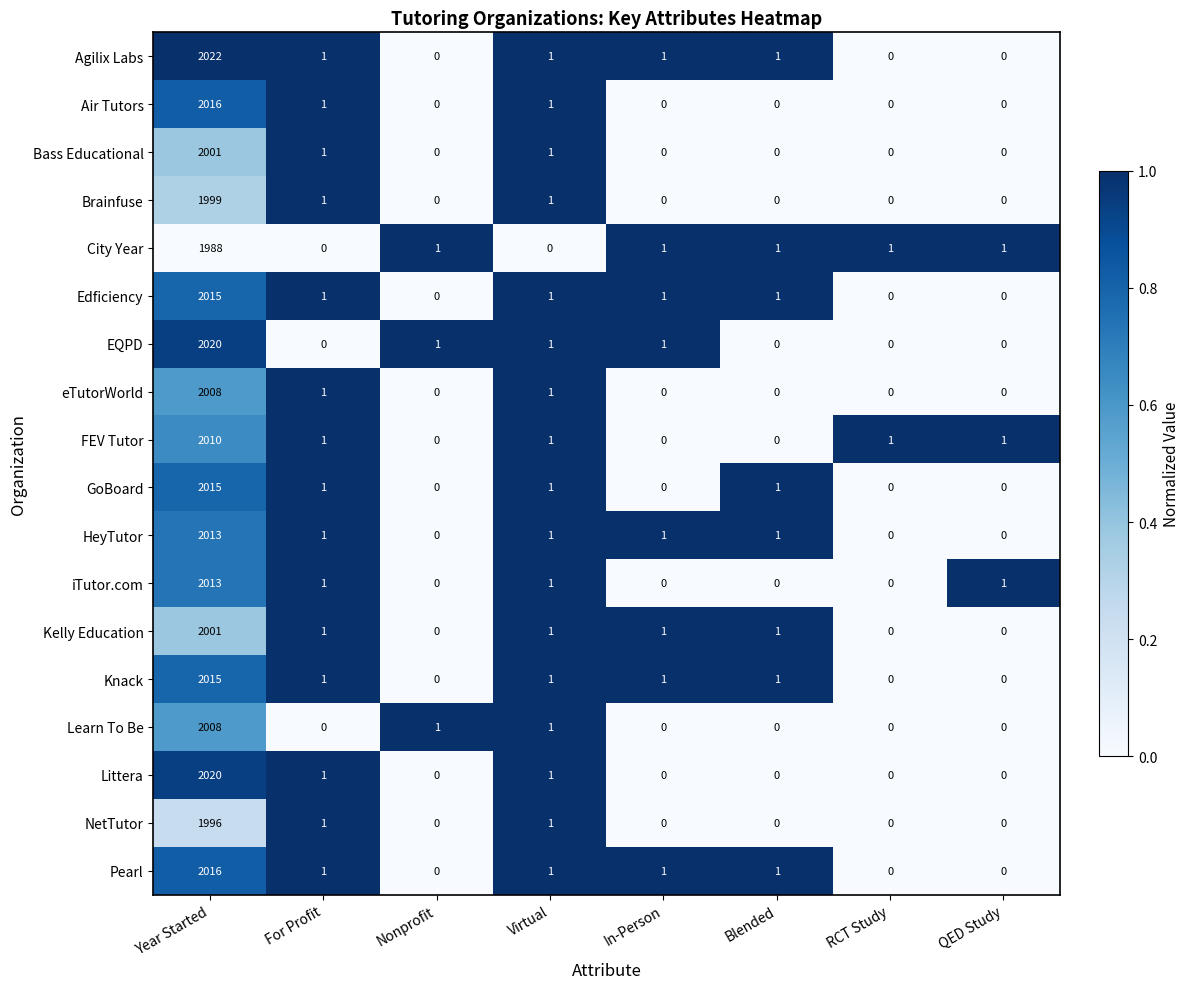

What is the average value of the NetTutor series?

250